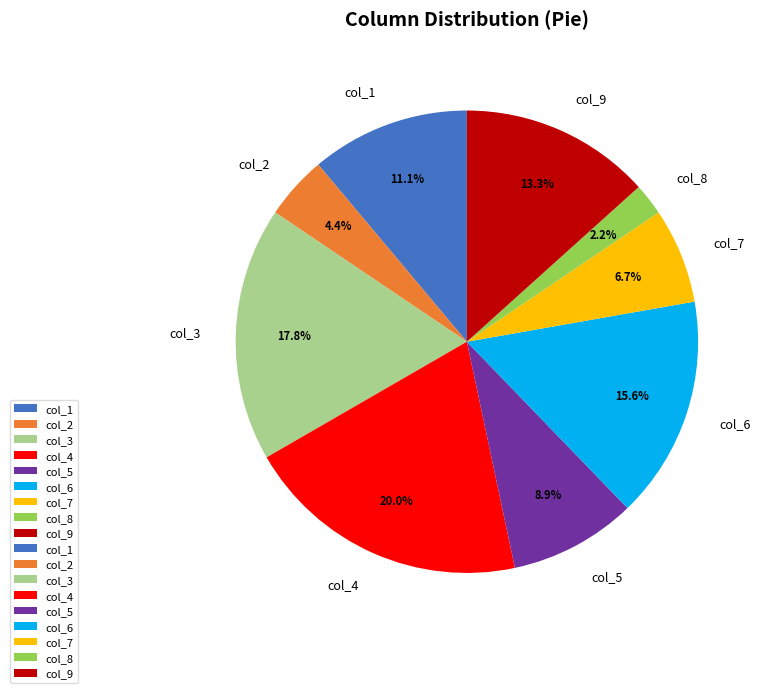

Count the number of slices in the pie.

9